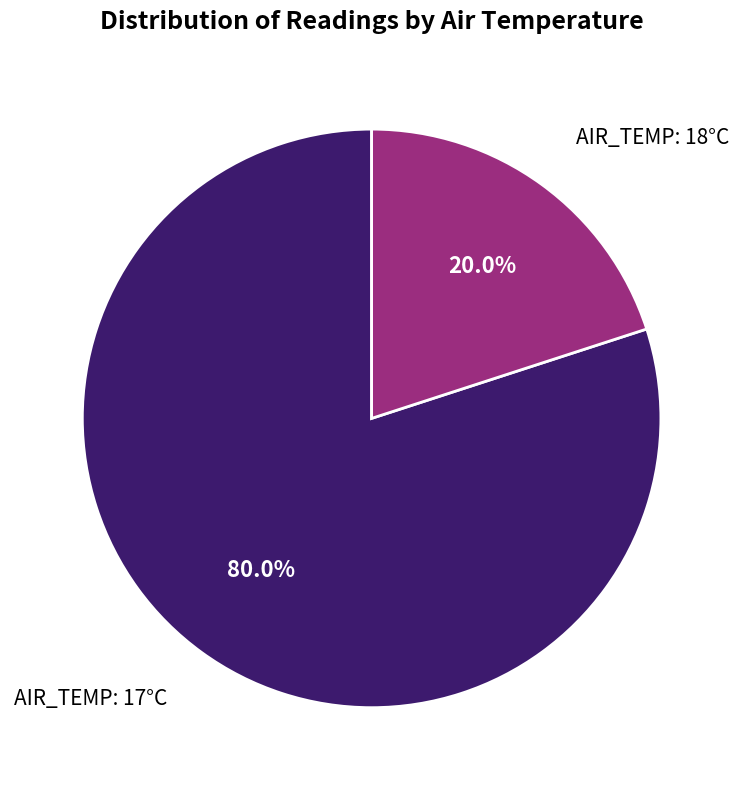

How many segments does this pie chart have?

2